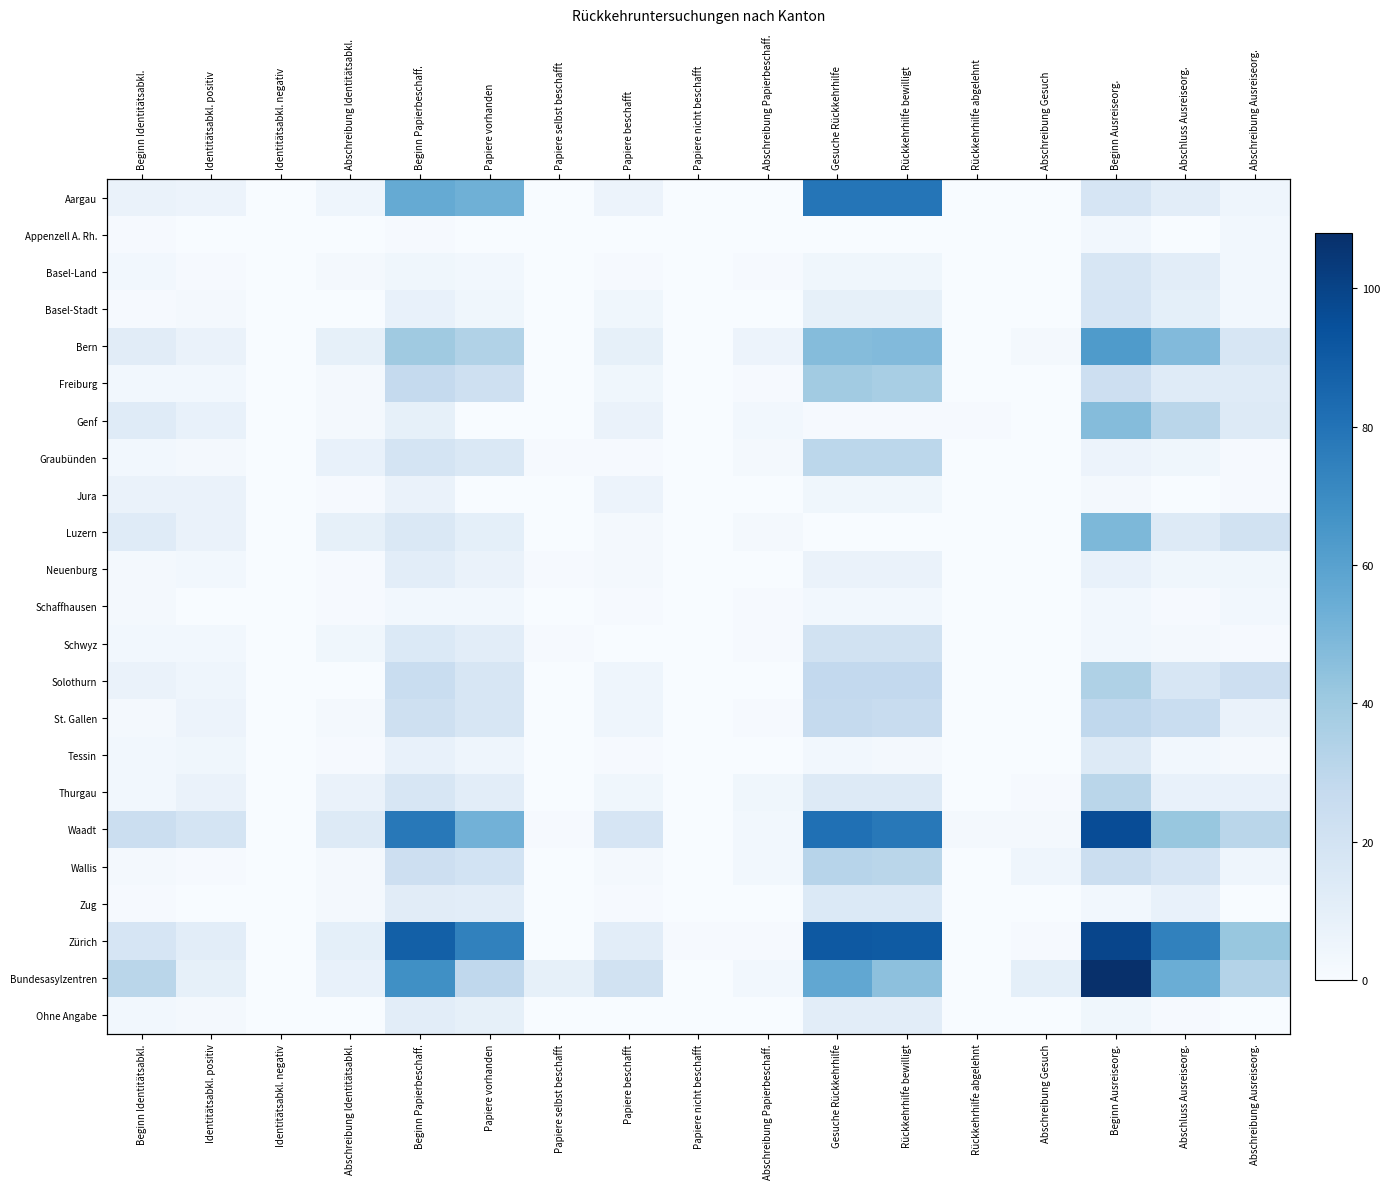

What is the greatest value displayed?

108